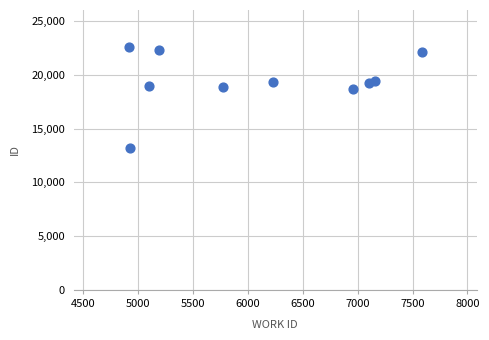

What is the average Y value?

19512